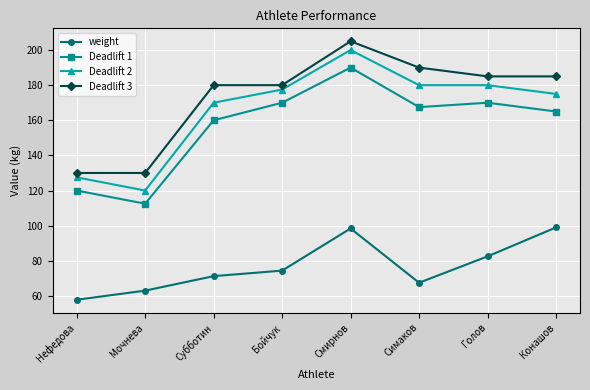

Which series changed the most between Мочнева and Смирнов?

Deadlift 2